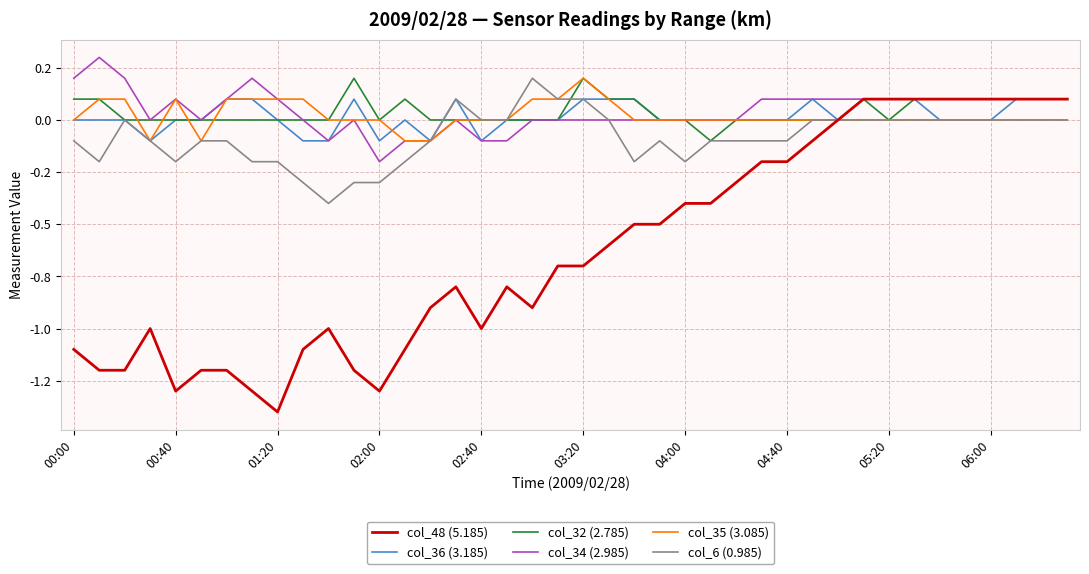

Does the chart display data point markers on the line(s)?

No